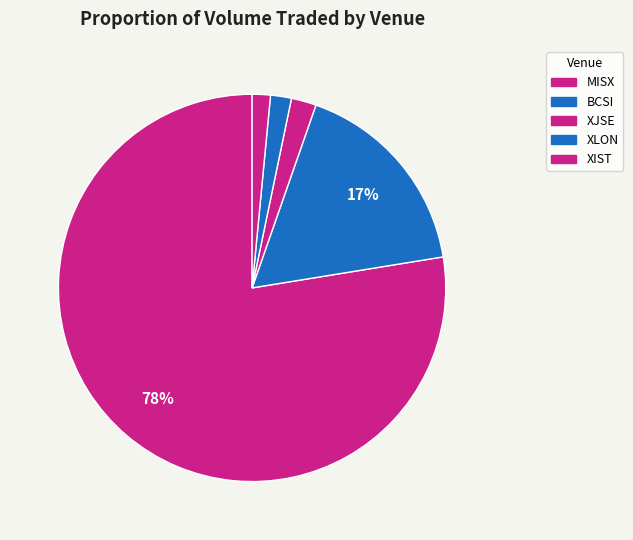

Count the number of slices in the pie.

5